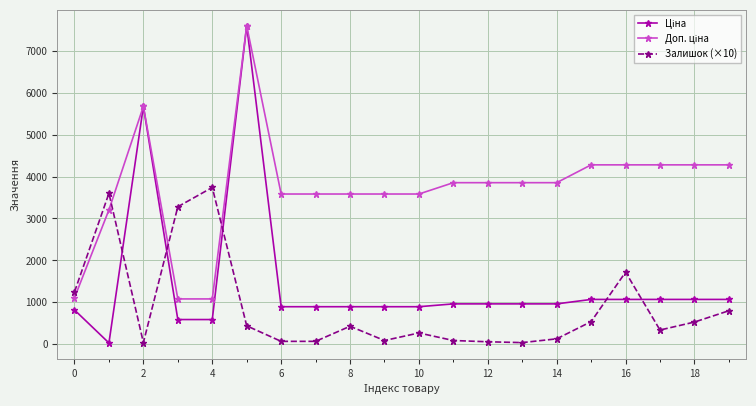

At how many categories does at least one series exceed 2588?

19